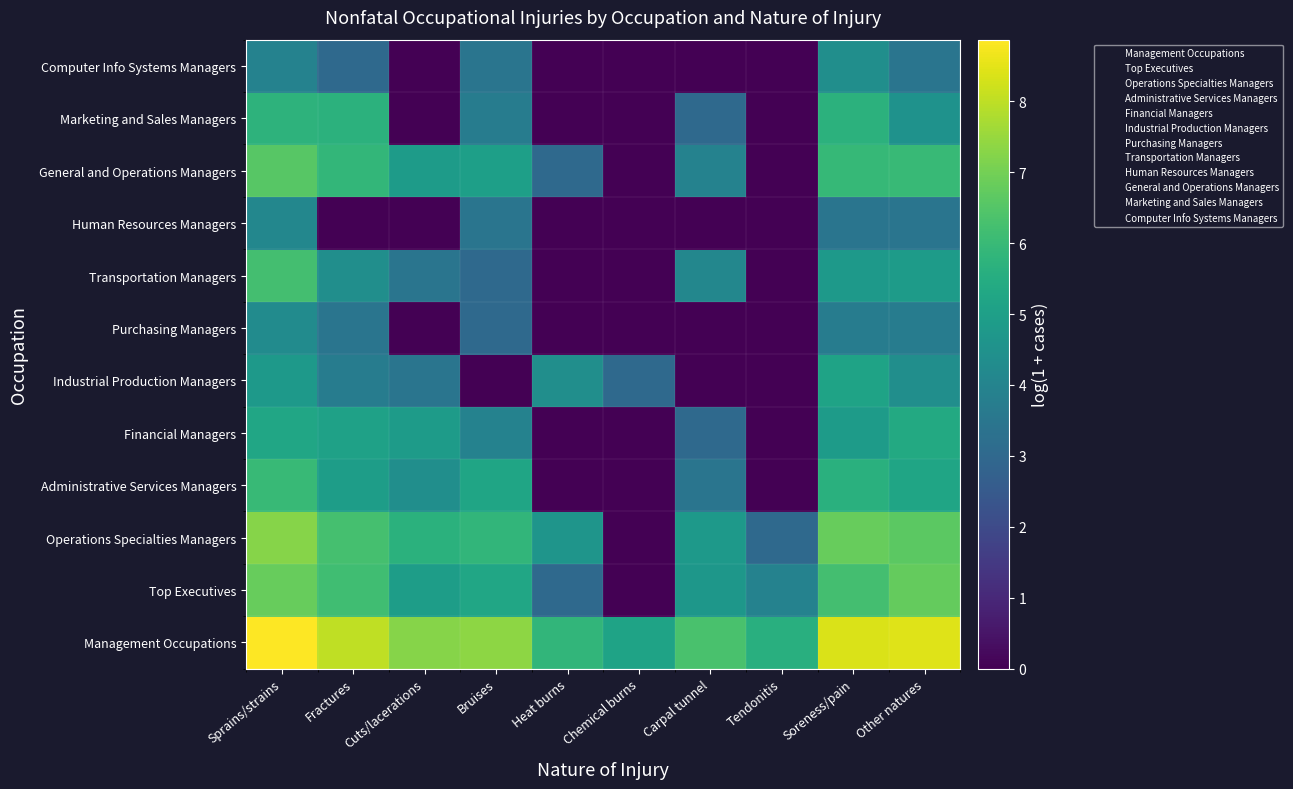

Reading right to left, list all the values displayed in this chart.

Management Occupations: Other natures=8.5	Soreness/pain=8.4	Tendonitis=5.6	Carpal tunnel=6.3	Chemical burns=5.1	Heat burns=5.8	Bruises=7.4	Cuts/lacerations=7.3	Fractures=8.0	Sprains/strains=8.9
Top Executives: Other natures=6.8	Soreness/pain=6.2	Tendonitis=3.9	Carpal tunnel=4.7	Chemical burns=0.0	Heat burns=3.0	Bruises=5.3	Cuts/lacerations=4.9	Fractures=6.2	Sprains/strains=6.8
Operations Specialties Managers: Other natures=6.6	Soreness/pain=6.8	Tendonitis=3.0	Carpal tunnel=4.8	Chemical burns=0.0	Heat burns=4.6	Bruises=5.8	Cuts/lacerations=5.7	Fractures=6.3	Sprains/strains=7.3
Administrative Services Managers: Other natures=5.2	Soreness/pain=5.6	Tendonitis=0.0	Carpal tunnel=3.4	Chemical burns=0.0	Heat burns=0.0	Bruises=5.2	Cuts/lacerations=4.4	Fractures=4.9	Sprains/strains=6.0
Financial Managers: Other natures=5.4	Soreness/pain=4.9	Tendonitis=0.0	Carpal tunnel=3.0	Chemical burns=0.0	Heat burns=0.0	Bruises=3.9	Cuts/lacerations=4.9	Fractures=5.1	Sprains/strains=5.3
Industrial Production Managers: Other natures=4.4	Soreness/pain=5.1	Tendonitis=0.0	Carpal tunnel=0.0	Chemical burns=3.0	Heat burns=4.4	Bruises=0.0	Cuts/lacerations=3.4	Fractures=3.7	Sprains/strains=4.8
Purchasing Managers: Other natures=3.7	Soreness/pain=3.7	Tendonitis=0.0	Carpal tunnel=0.0	Chemical burns=0.0	Heat burns=0.0	Bruises=3.0	Cuts/lacerations=0.0	Fractures=3.4	Sprains/strains=4.3
Transportation Managers: Other natures=4.9	Soreness/pain=4.8	Tendonitis=0.0	Carpal tunnel=4.1	Chemical burns=0.0	Heat burns=0.0	Bruises=3.0	Cuts/lacerations=3.4	Fractures=4.4	Sprains/strains=6.2
Human Resources Managers: Other natures=3.4	Soreness/pain=3.4	Tendonitis=0.0	Carpal tunnel=0.0	Chemical burns=0.0	Heat burns=0.0	Bruises=3.4	Cuts/lacerations=0.0	Fractures=0.0	Sprains/strains=4.1
General and Operations Managers: Other natures=6.0	Soreness/pain=5.9	Tendonitis=0.0	Carpal tunnel=3.9	Chemical burns=0.0	Heat burns=3.0	Bruises=5.0	Cuts/lacerations=4.9	Fractures=5.9	Sprains/strains=6.6
Marketing and Sales Managers: Other natures=4.5	Soreness/pain=5.7	Tendonitis=0.0	Carpal tunnel=3.0	Chemical burns=0.0	Heat burns=0.0	Bruises=3.7	Cuts/lacerations=0.0	Fractures=5.7	Sprains/strains=5.7
Computer Info Systems Managers: Other natures=3.4	Soreness/pain=4.4	Tendonitis=0.0	Carpal tunnel=0.0	Chemical burns=0.0	Heat burns=0.0	Bruises=3.4	Cuts/lacerations=0.0	Fractures=3.0	Sprains/strains=3.9